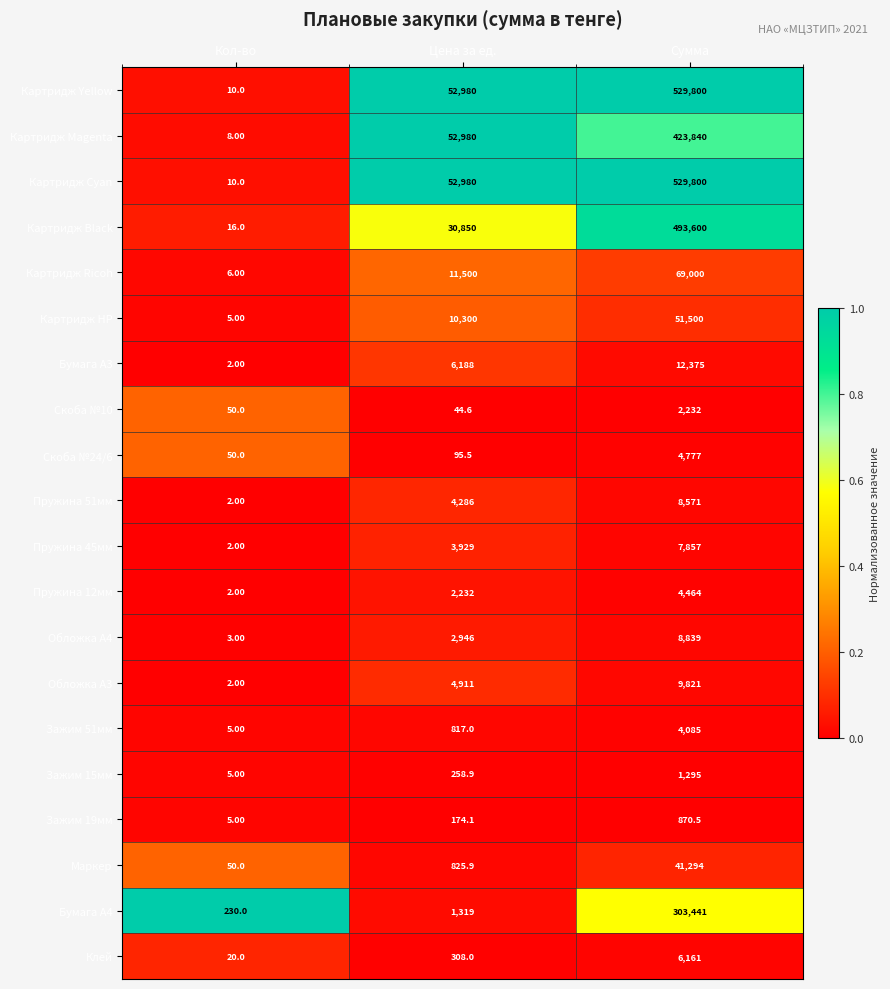

At which label does Пружина 12мм reach its peak?

Сумма